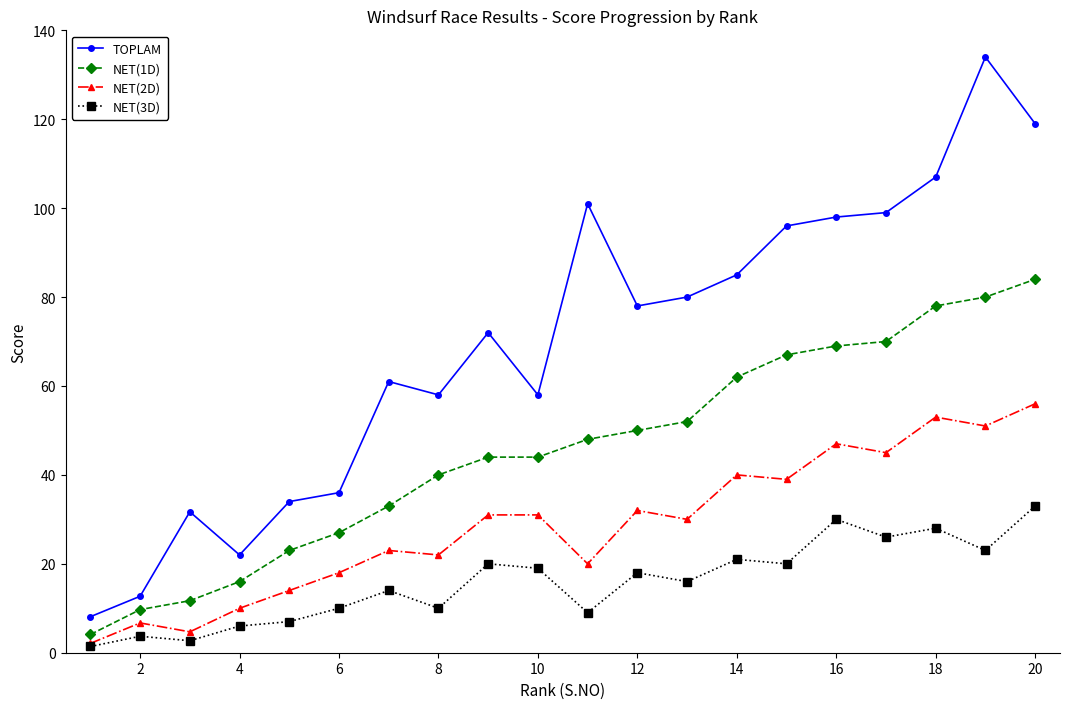

What is the value of the NET(2D) point at the 11th from the left?

20.0